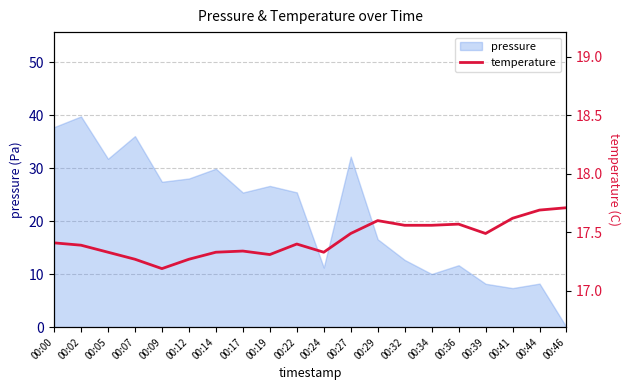

Is it true that the value at 00:05 is 17.3?

True